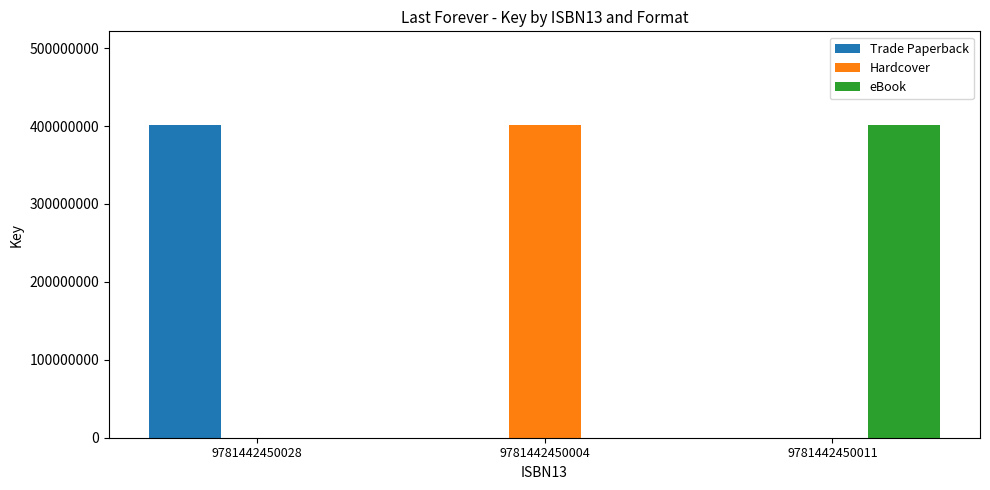

Reading left to right, list all the values displayed in this chart.

Trade Paperback: 9781442450028=401213200	9781442450004=0	9781442450011=0
Hardcover: 9781442450028=0	9781442450004=401213200	9781442450011=0
eBook: 9781442450028=0	9781442450004=0	9781442450011=401213200